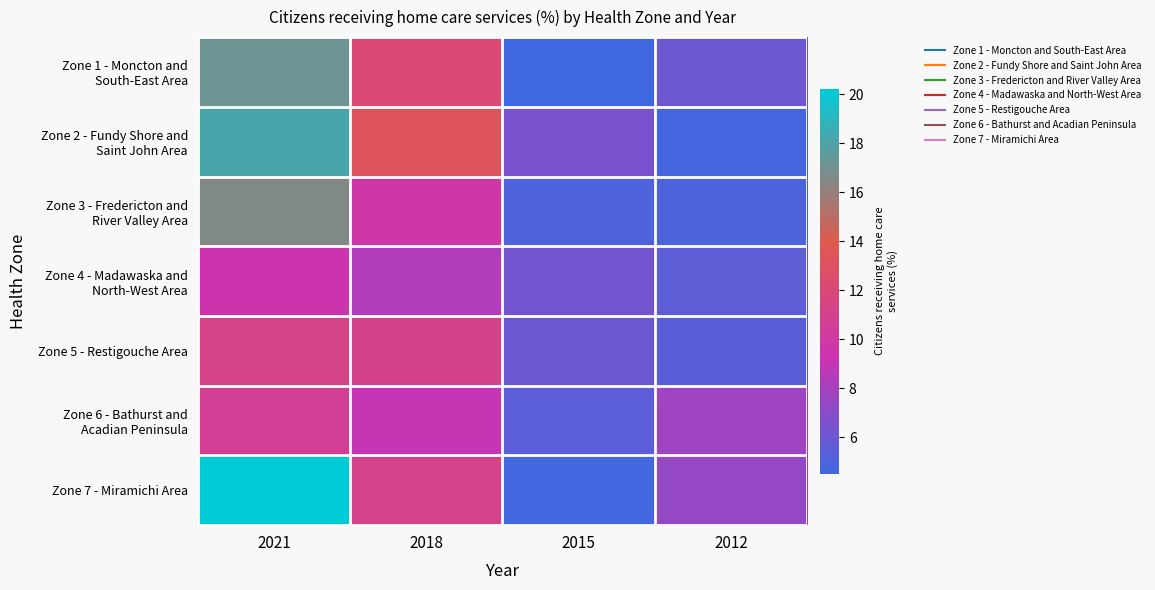

How many categories are shown in the chart?

4